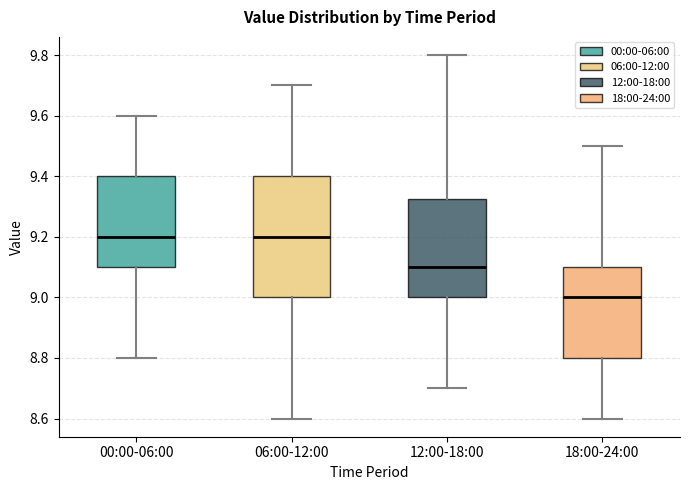

Comparing the boxes themselves (not the whiskers), which one is the tallest?

06:00-12:00